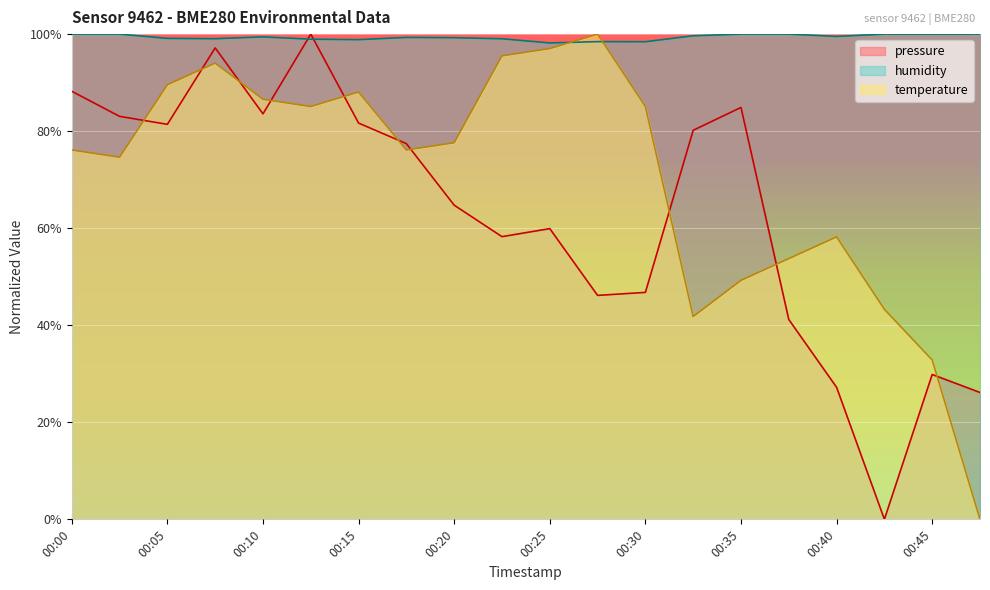

At which category does the chart reach its peak across all series?

00:13